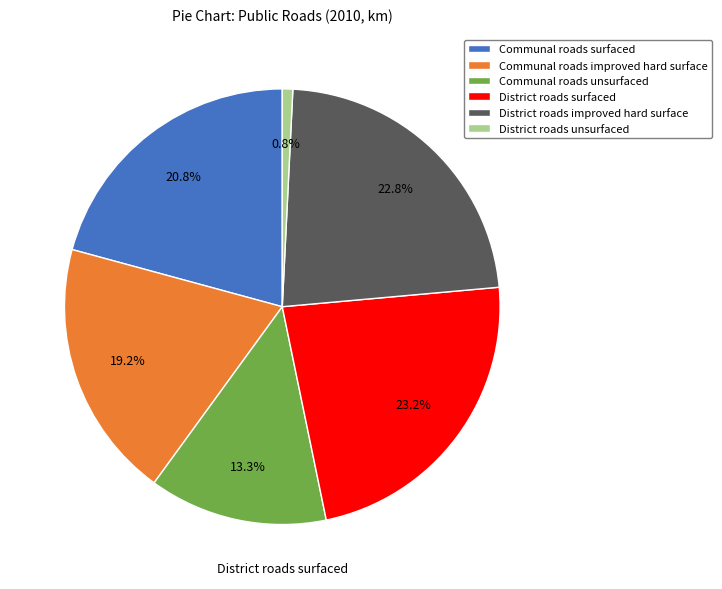

To the nearest percent, what portion does Communal roads improved hard surface represent?

19%